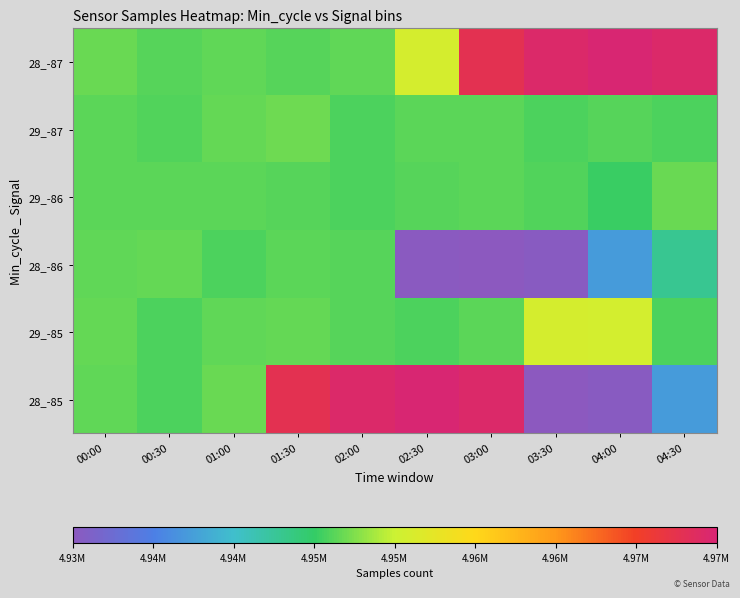

Reading left to right, transcribe all the data shown in this chart.

28_-87: 00:00=4955486	00:30=4954907	01:00=4955244	01:30=4954918	02:00=4955192	02:30=4959494	03:00=4975795	03:30=4977321	04:00=4977977	04:30=4977368
29_-87: 00:00=4955068	00:30=4954720	01:00=4955415	01:30=4955616	02:00=4954696	02:30=4955027	03:00=4955048	03:30=4954579	04:00=4954945	04:30=4954624
29_-86: 00:00=4955120	00:30=4955105	01:00=4955134	01:30=4954907	02:00=4954624	02:30=4954901	03:00=4955094	03:30=4954791	04:00=4954035	04:30=4955522
28_-86: 00:00=4955189	00:30=4955346	01:00=4954629	01:30=4955094	02:00=4954901	02:30=4939468	03:00=4939278	03:30=4939661	04:00=4946285	04:30=4951713
29_-85: 00:00=4955438	00:30=4954629	01:00=4955192	01:30=4955346	02:00=4954945	02:30=4954624	03:00=4955134	03:30=4959494	04:00=4959248	04:30=4954579
28_-85: 00:00=4955189	00:30=4954579	01:00=4955486	01:30=4975795	02:00=4977321	02:30=4977977	03:00=4977368	03:30=4939278	04:00=4939661	04:30=4946285